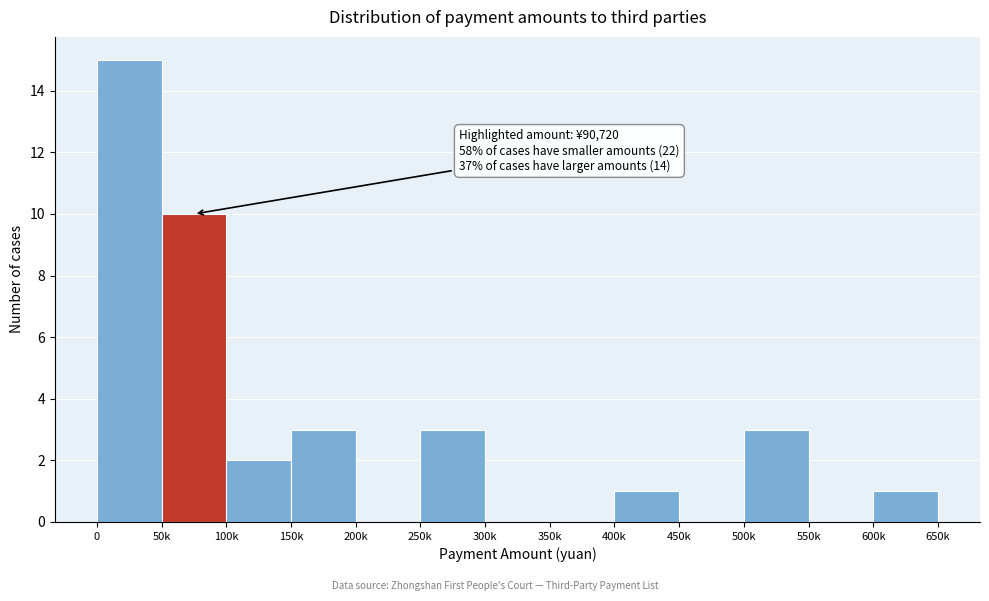

Reading right to left, list all the values displayed in this chart.

600k=1	550k=0	500k=3	450k=0	400k=1	350k=0	300k=0	250k=3	200k=0	150k=3	100k=2	50k=10	0=15